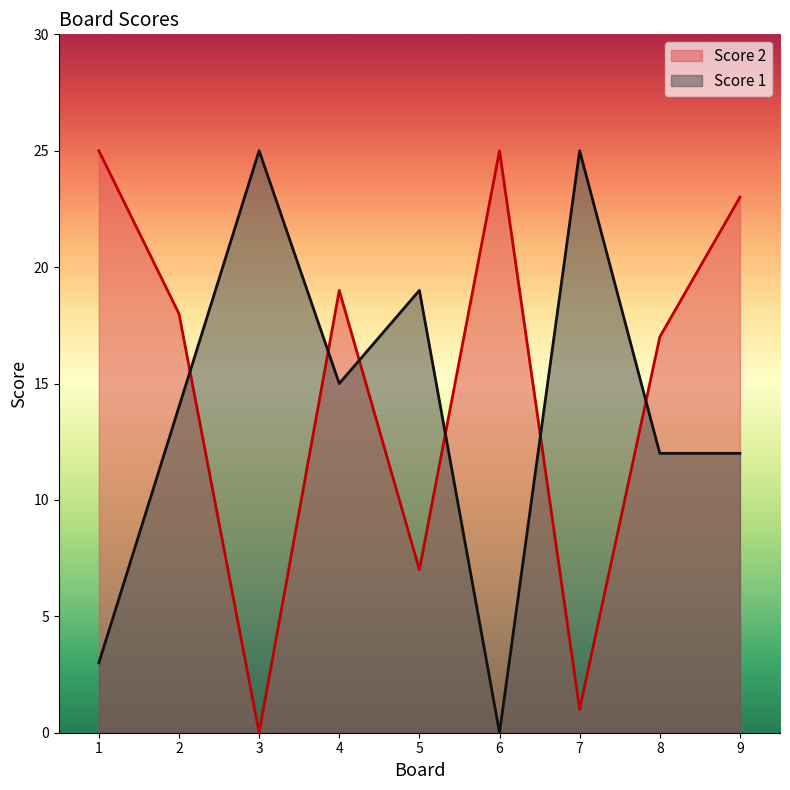

Which series has the widest spread of values?

Score 2